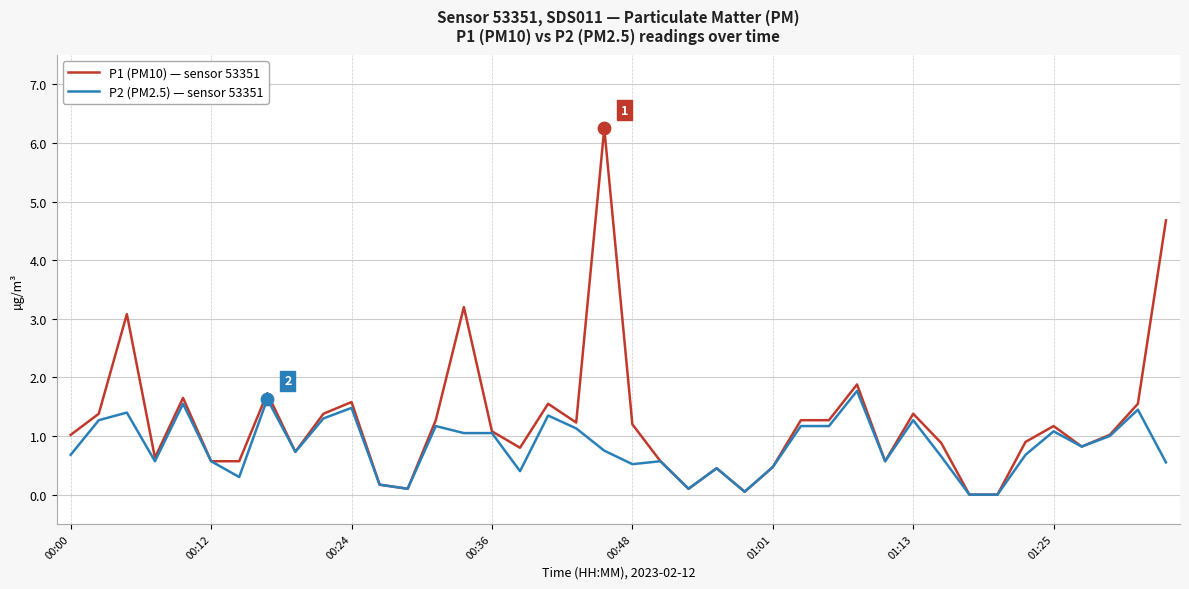

Which series has the largest total across all categories?

P1 (PM10) — sensor 53351